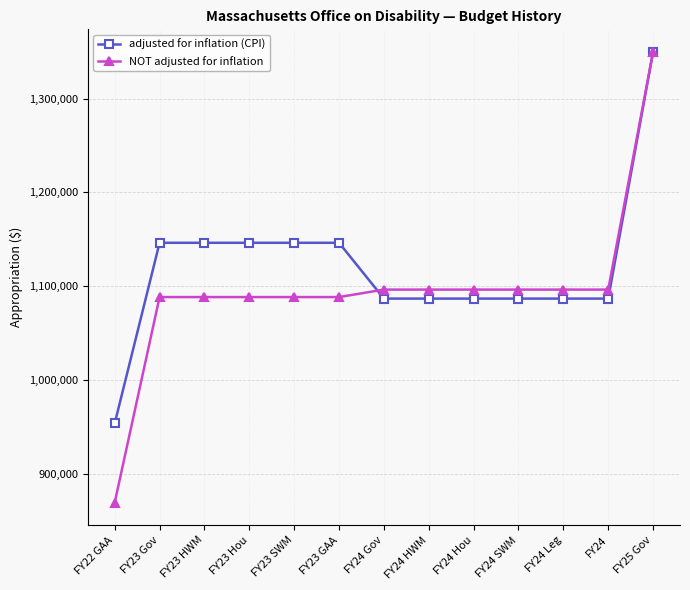

Which label corresponds to the smallest value in the chart?

FY22 GAA